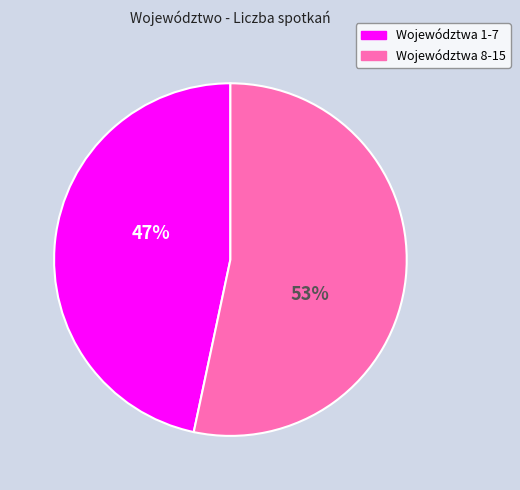

Is there a majority slice in this chart?

Yes